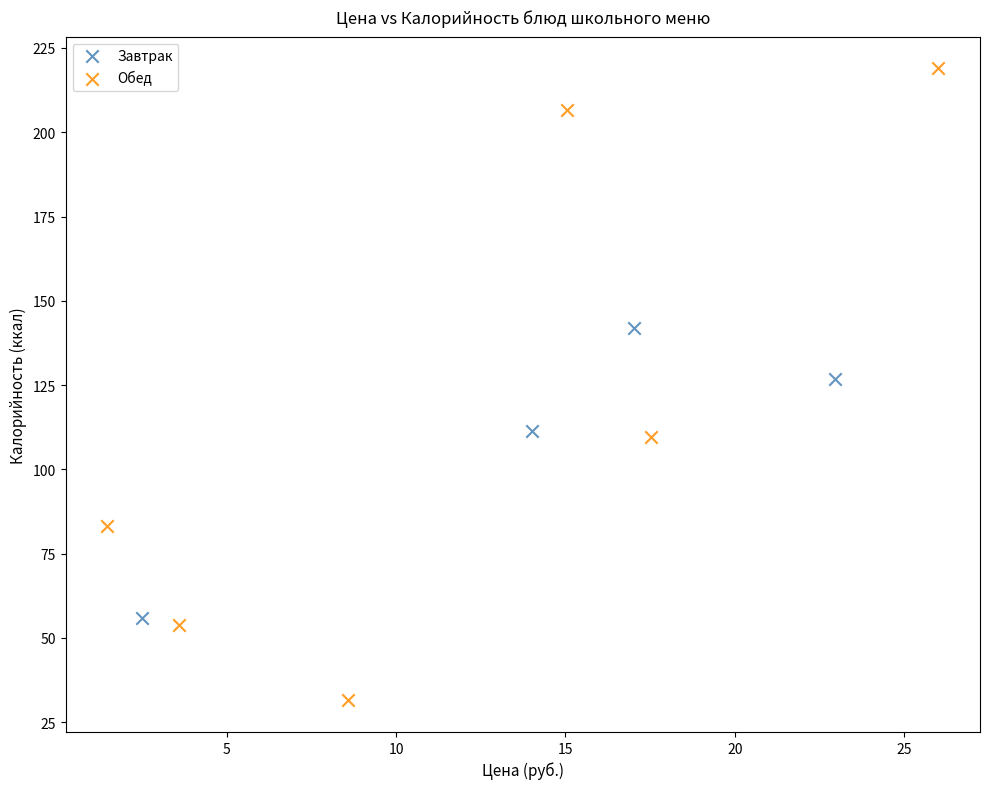

Which series contains the highest Y value?

Обед